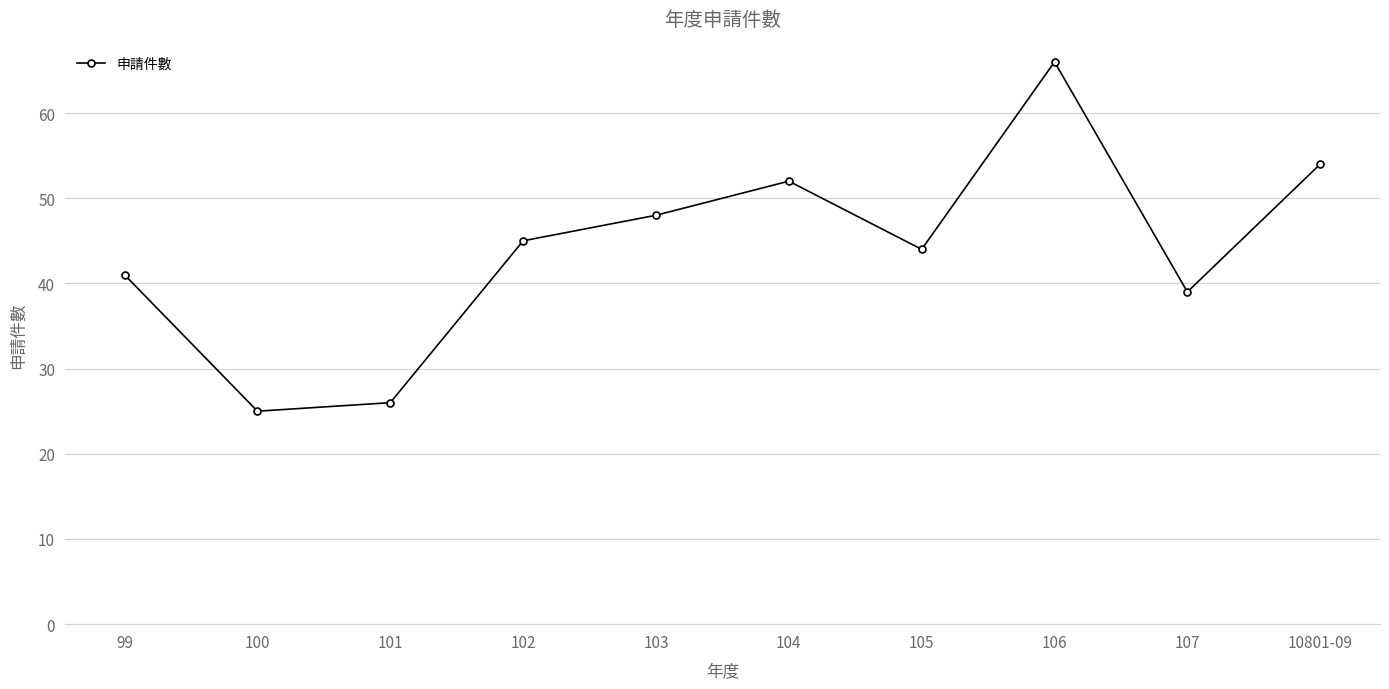

What is the ratio of the value at 100 to the value at 106?

0.4